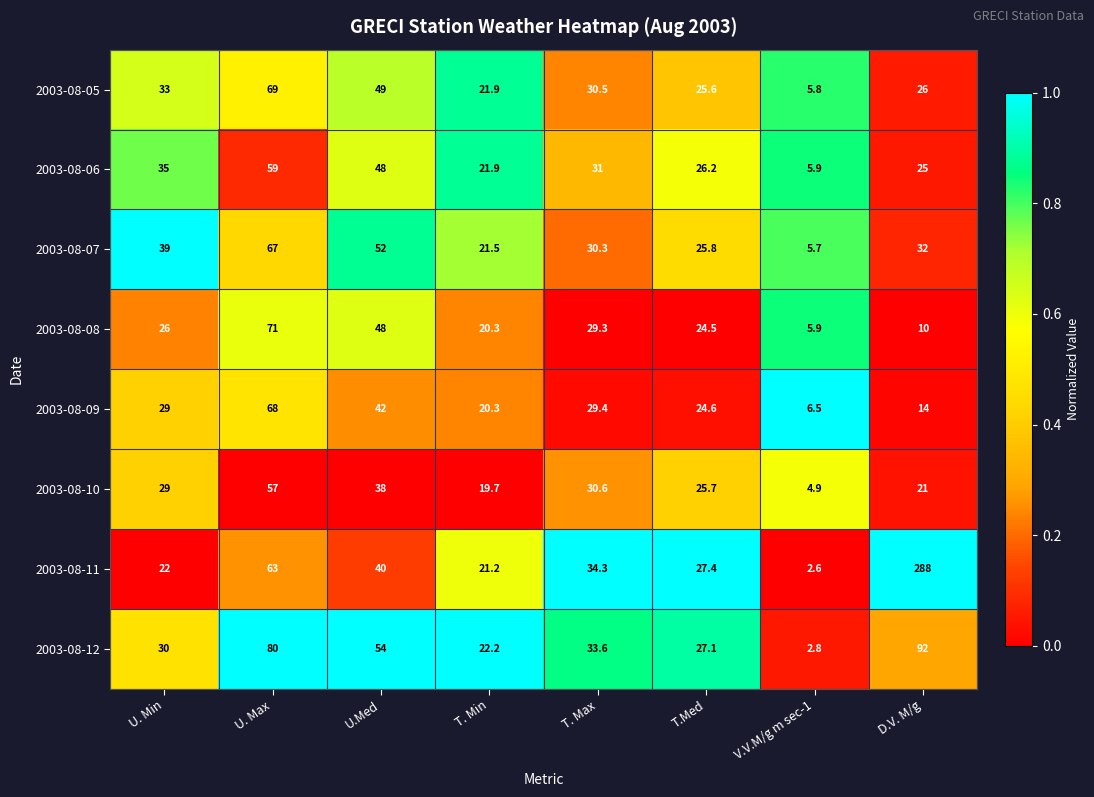

What is the difference between the 2003-08-08 values at U. Min and U. Max?

45.0